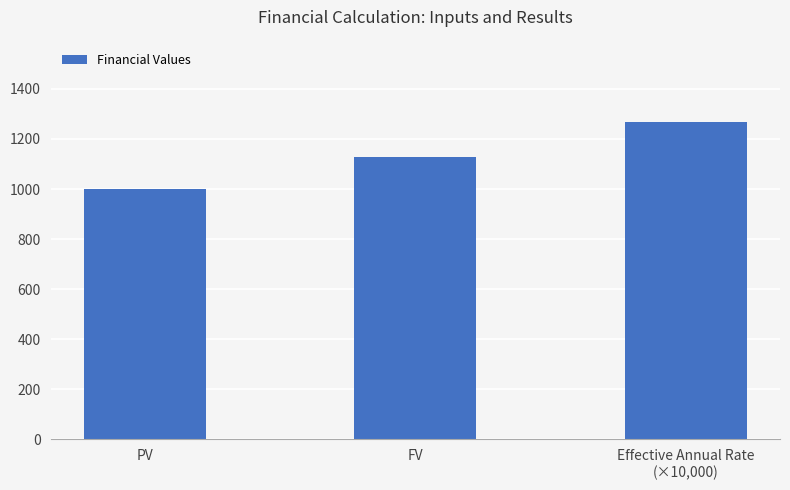

At which label is the value closest to 1134?

FV